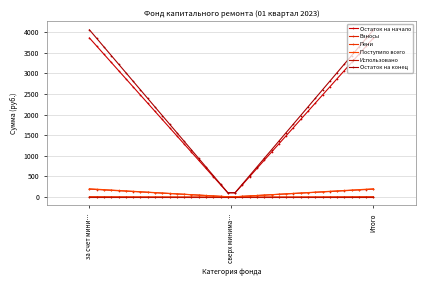

At which label is Использовано closest to 0?

за счет мини…